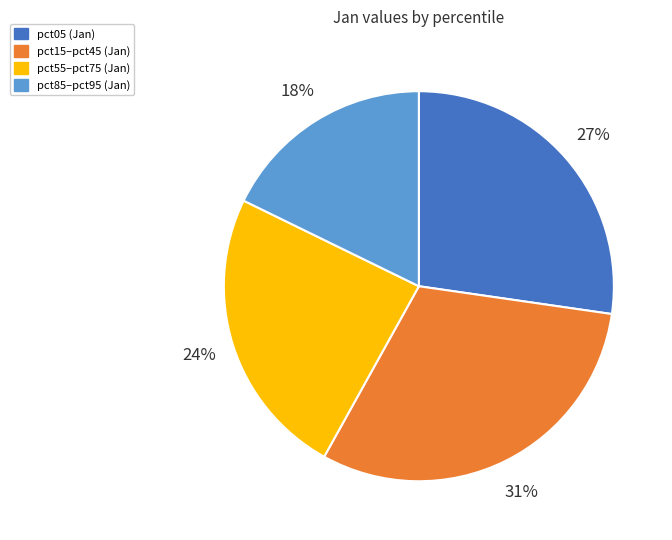

Combined, do pct15–pct45 (Jan) and pct55–pct75 (Jan) account for over 50%?

Yes